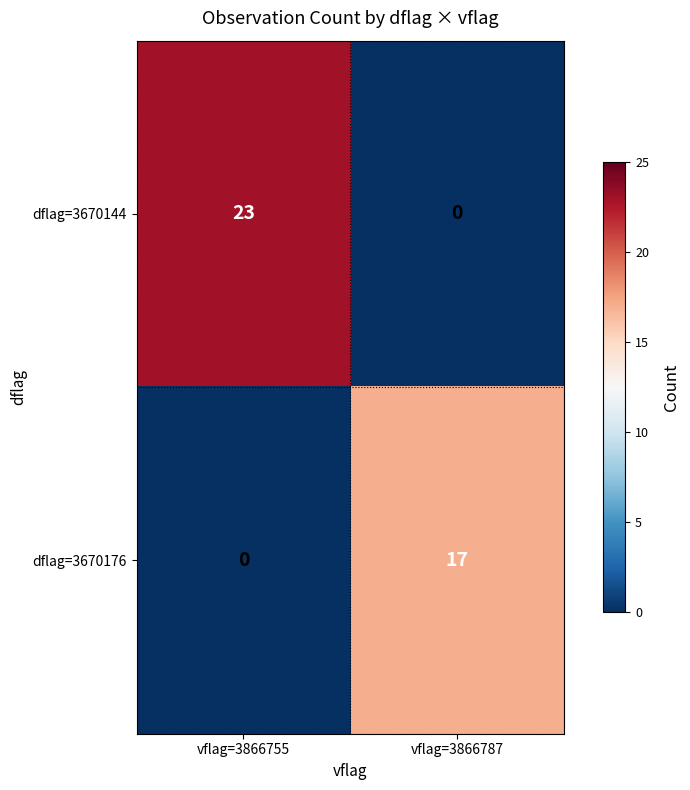

Between vflag=3866755 and vflag=3866787, which series saw the biggest shift?

dflag=3670144